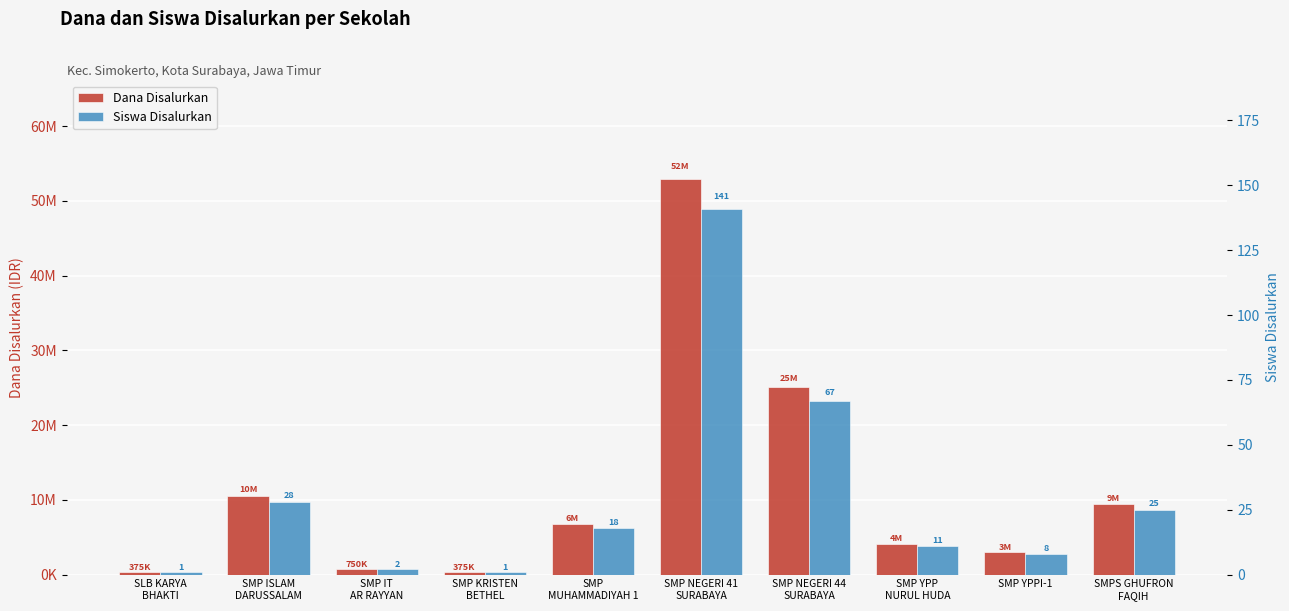

Reading left to right, what are all the values shown in this chart?

Dana Disalurkan: SLB KARYA
BHAKTI=375000	SMP ISLAM
DARUSSALAM=10500000	SMP IT
AR RAYYAN=750000	SMP KRISTEN
BETHEL=375000	SMP
MUHAMMADIYAH 1=6750000	SMP NEGERI 41
SURABAYA=52875000	SMP NEGERI 44
SURABAYA=25125000	SMP YPP
NURUL HUDA=4125000	SMP YPPI-1=3000000	SMPS GHUFRON
FAQIH=9375000
Siswa Disalurkan: SLB KARYA
BHAKTI=1	SMP ISLAM
DARUSSALAM=28	SMP IT
AR RAYYAN=2	SMP KRISTEN
BETHEL=1	SMP
MUHAMMADIYAH 1=18	SMP NEGERI 41
SURABAYA=141	SMP NEGERI 44
SURABAYA=67	SMP YPP
NURUL HUDA=11	SMP YPPI-1=8	SMPS GHUFRON
FAQIH=25